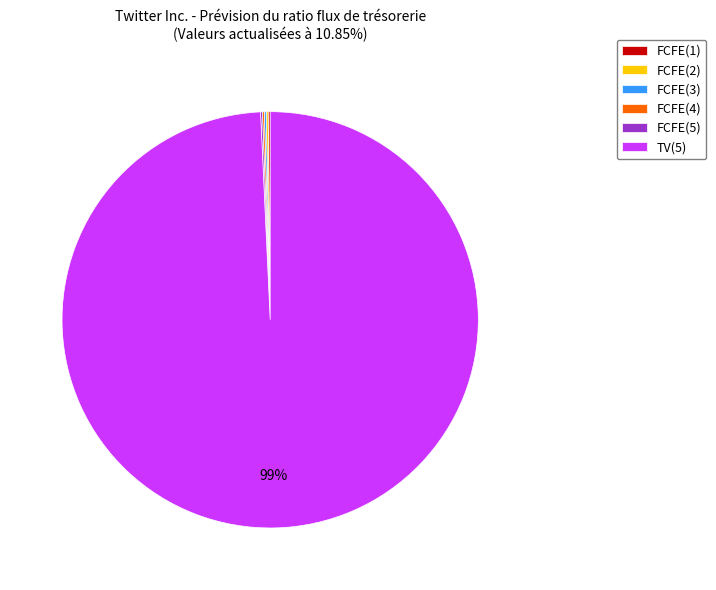

Which slice is the largest?

TV(5)